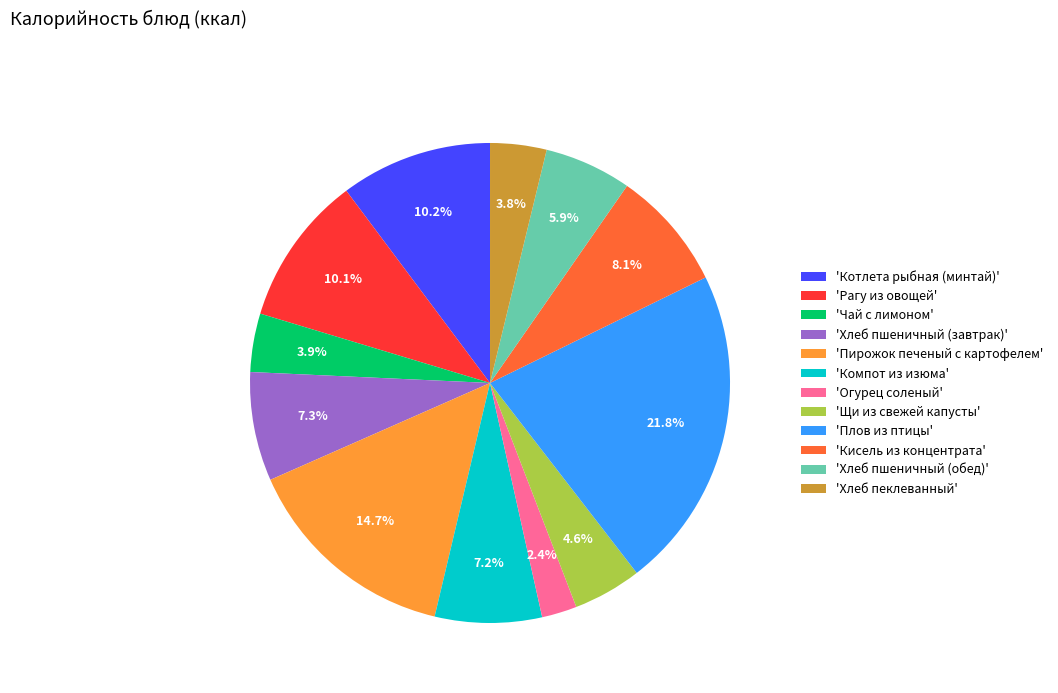

What portion of the pie excludes 'Хлеб пеклеванный'?

96.2%